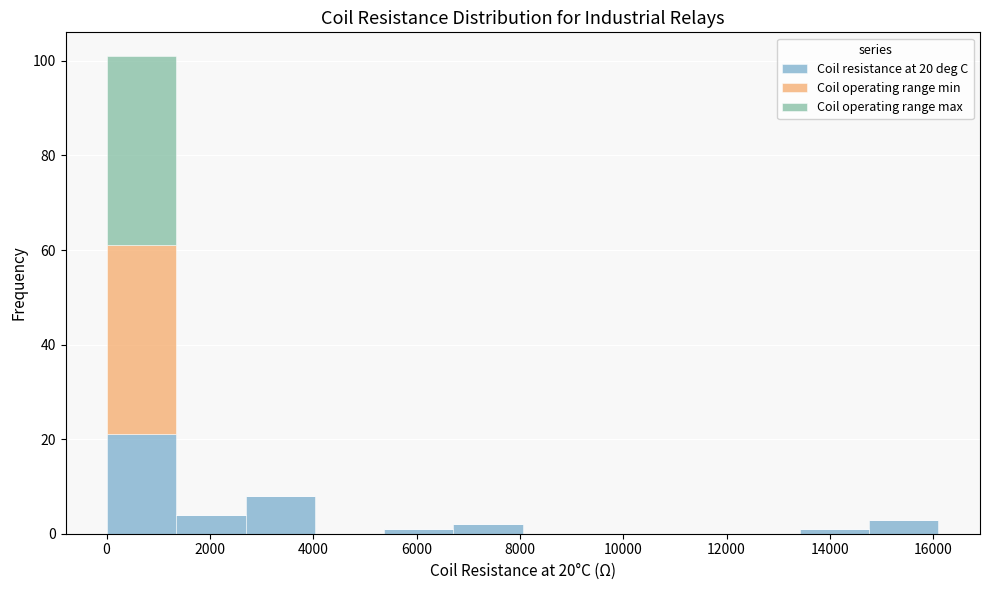

Which range on the x-axis has the tallest stacked bar (by total height)?

0 to 1400